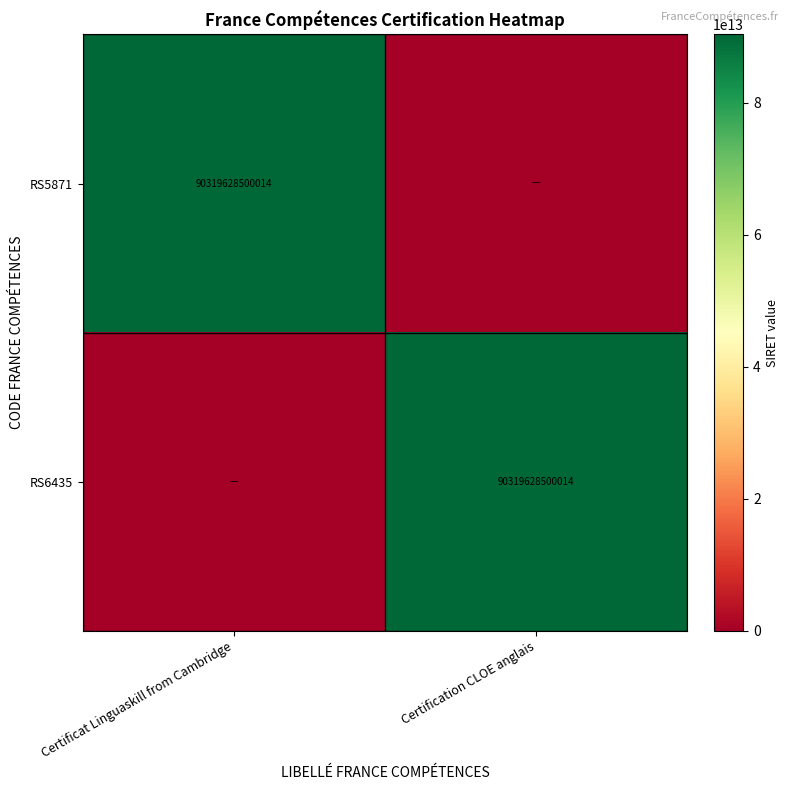

True or false: RS5871 has a value of 139935201014326 at Certificat Linguaskill from Cambridge.

False